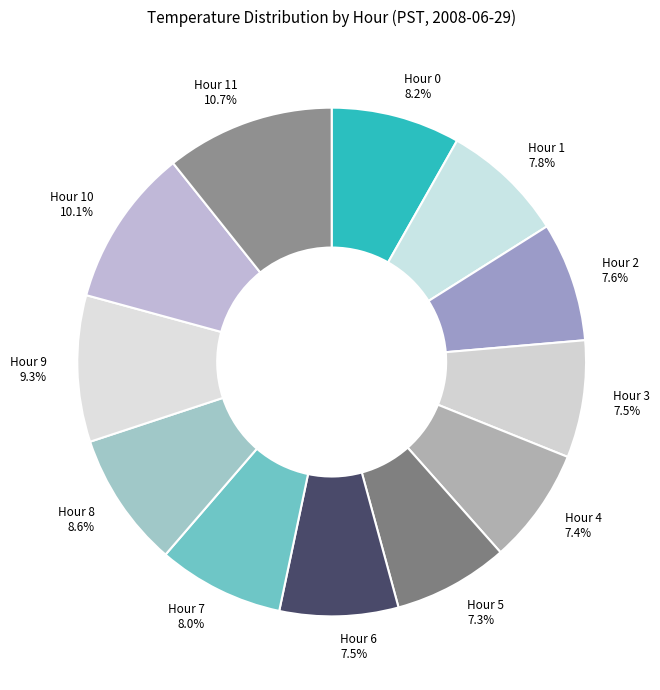

How many segments does this pie chart have?

12